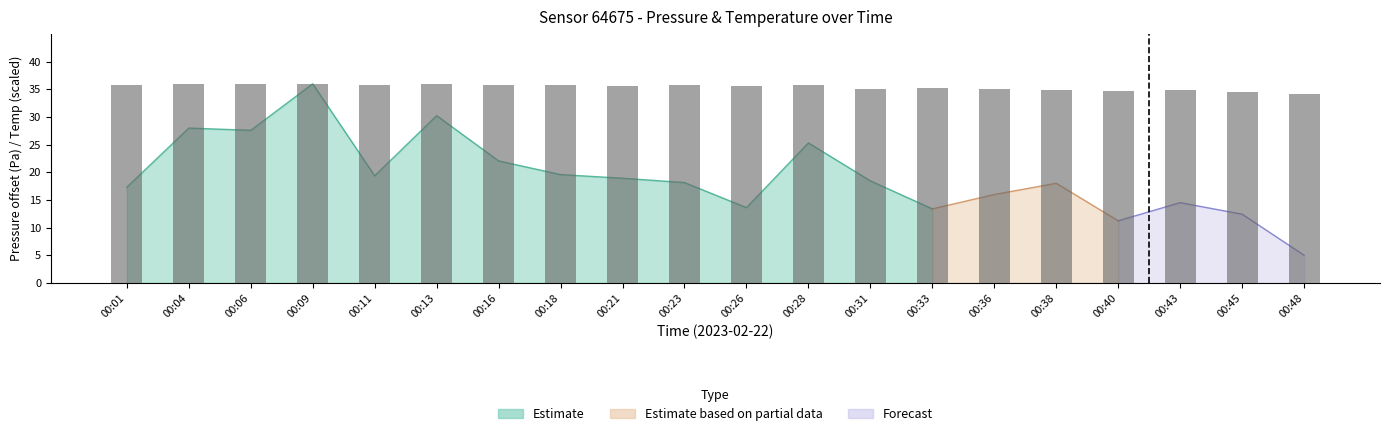

What is the approximate value at 00:11?

35.8